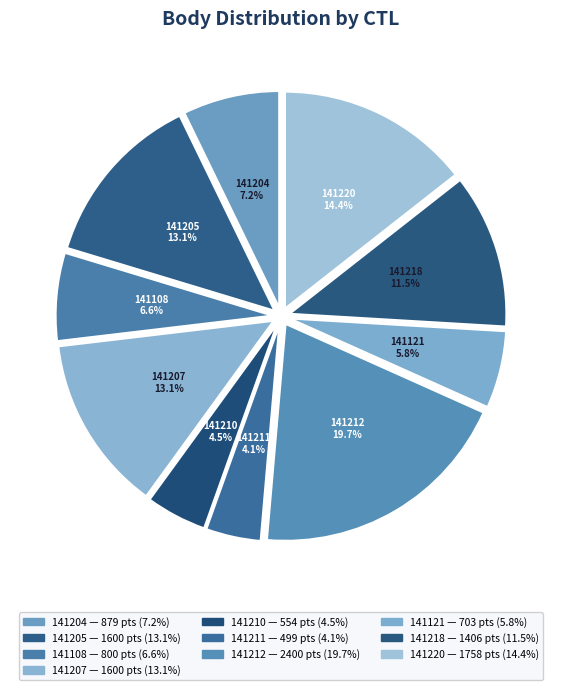

Count the number of slices in the pie.

10